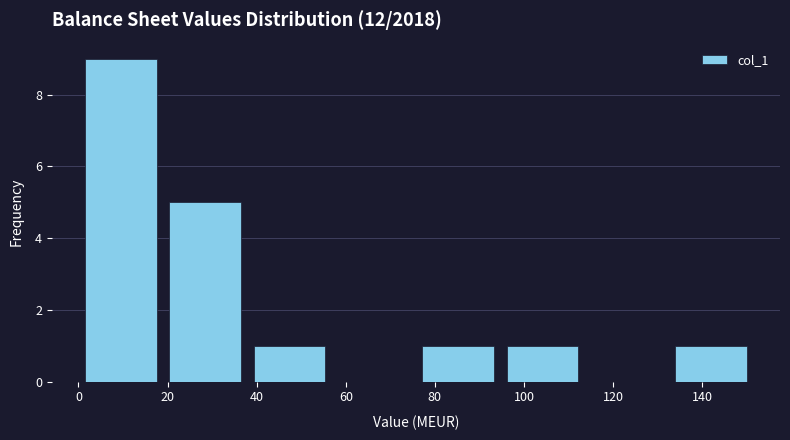

What is the height of the bar covering 132 to 152 on the x-axis? Neither the bar edges nor the heights are printed on the chart, so give them approximately, as read against the axes.

1